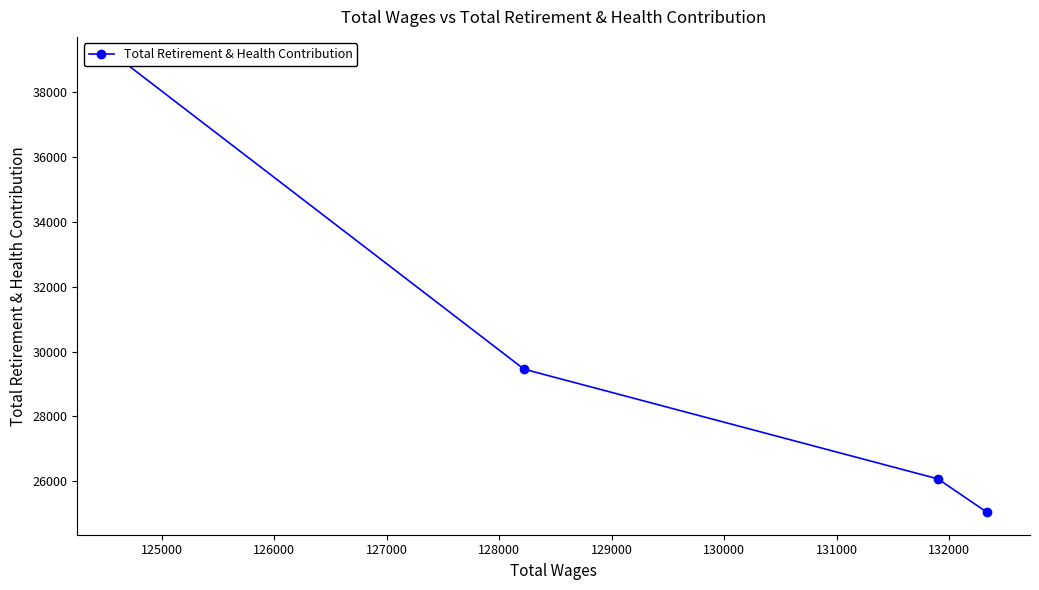

What is the minimum value shown in the chart?

25048.7